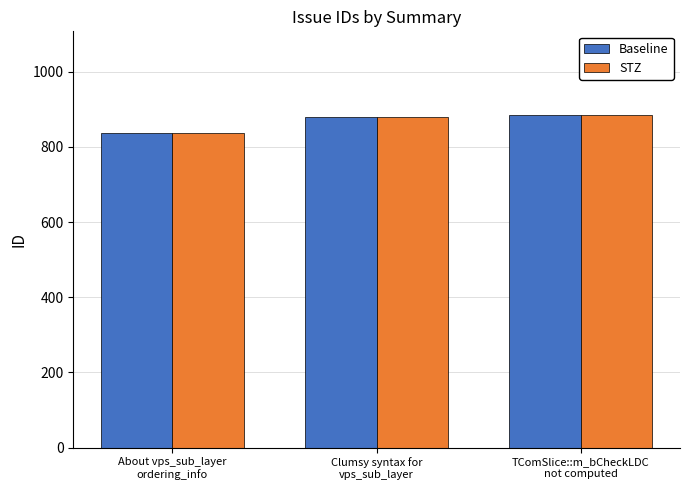

Does the chart contain stacked bars?

No